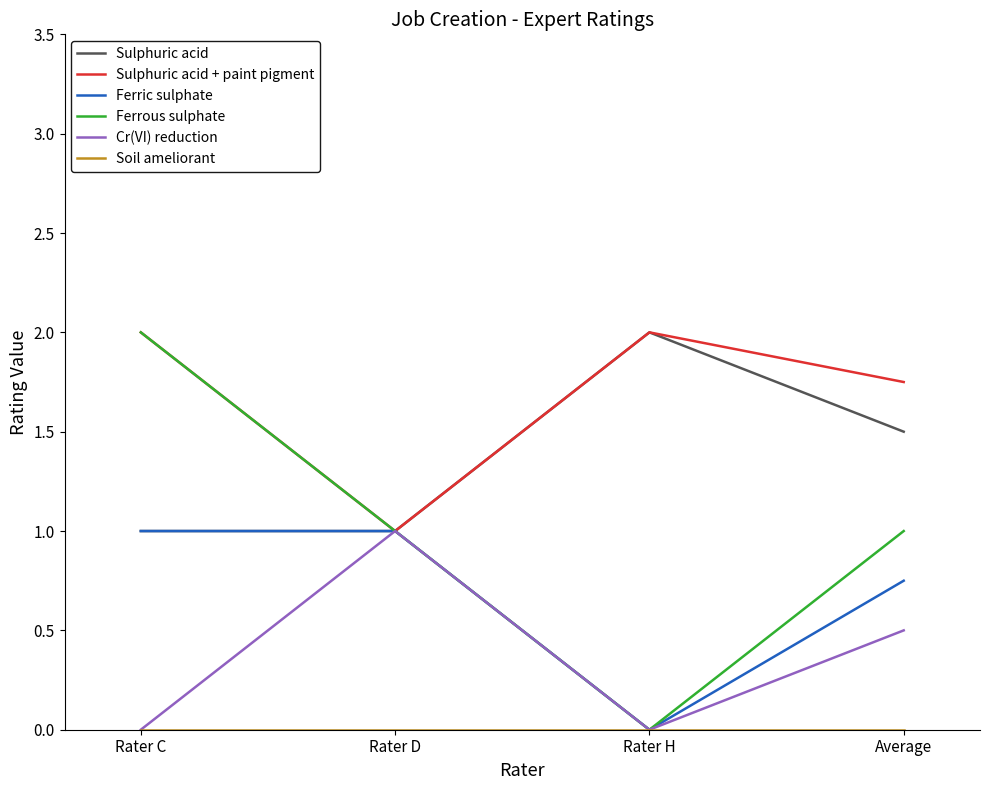

What is the highest value of the Ferrous sulphate series?

2.0